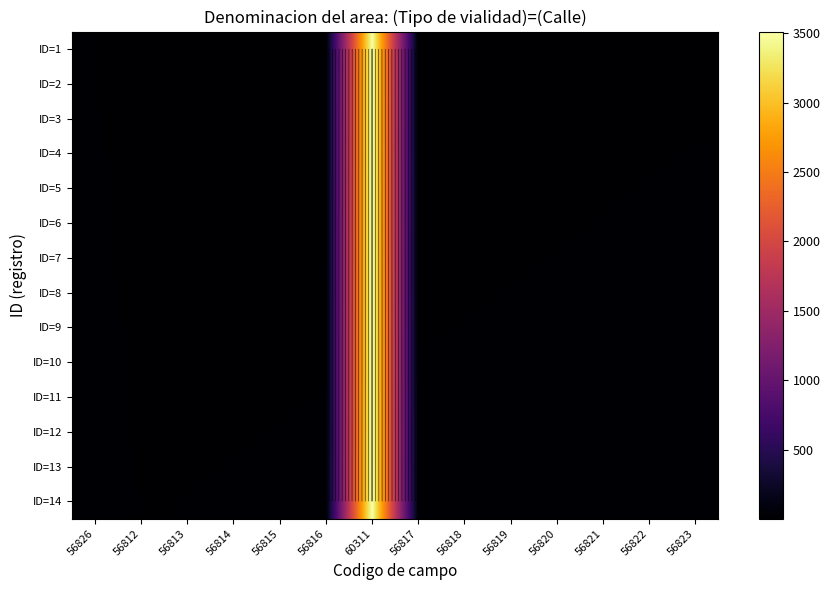

How many data points in ID=1 are above 8?

6